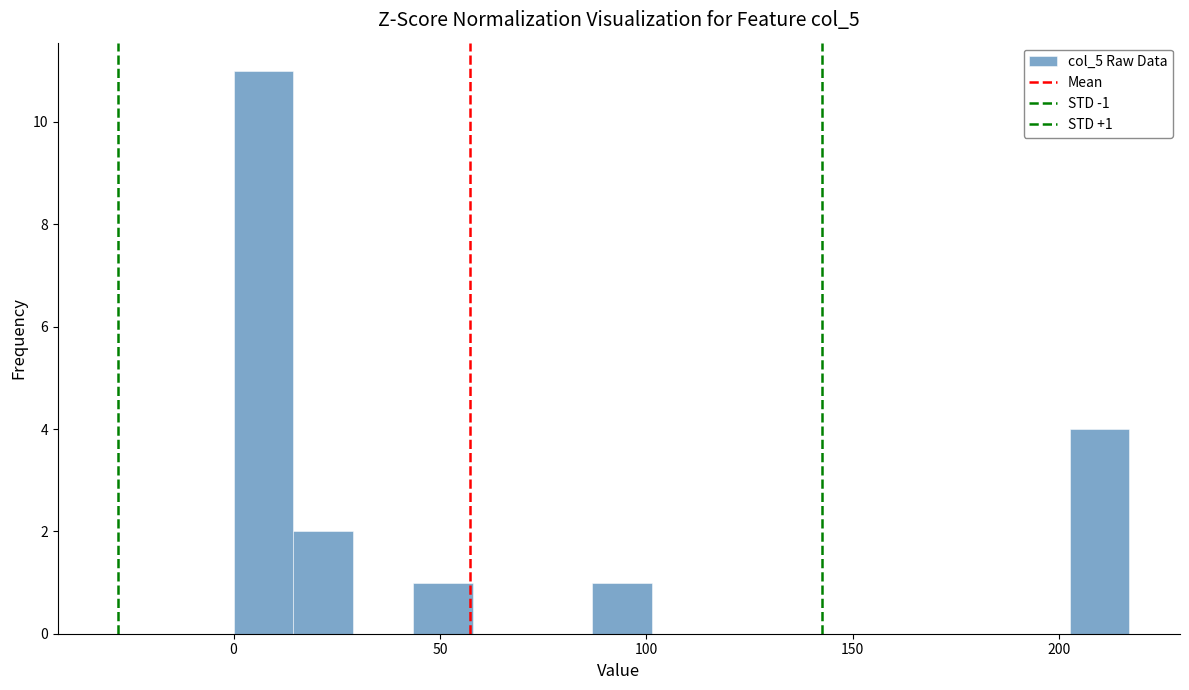

Around what value on the x-axis is the tallest bar? Give the approximate position of its centre, as read against the axis.

5